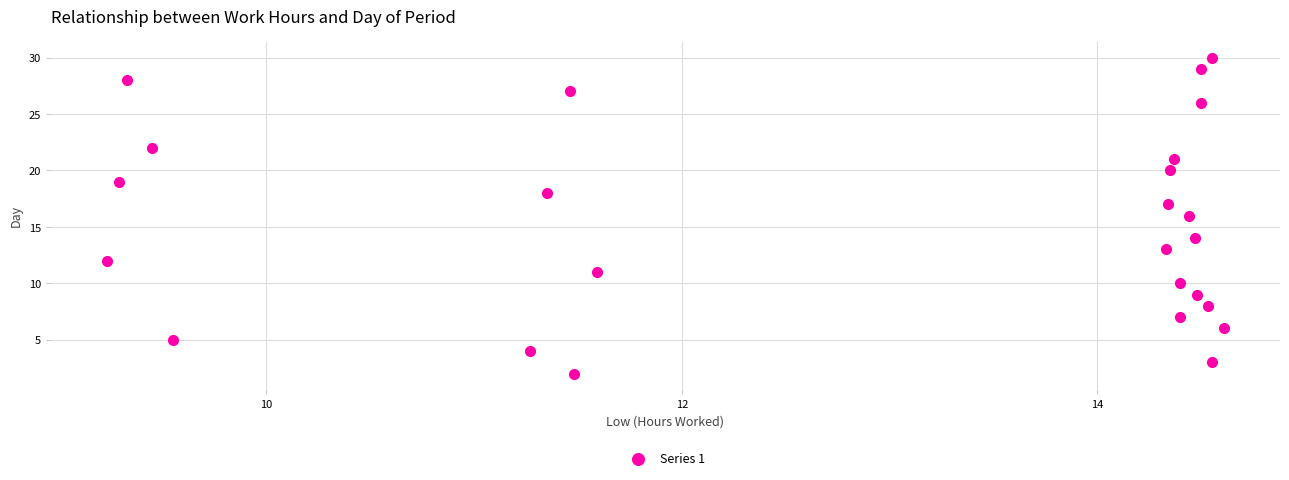

How many data points are displayed?

25